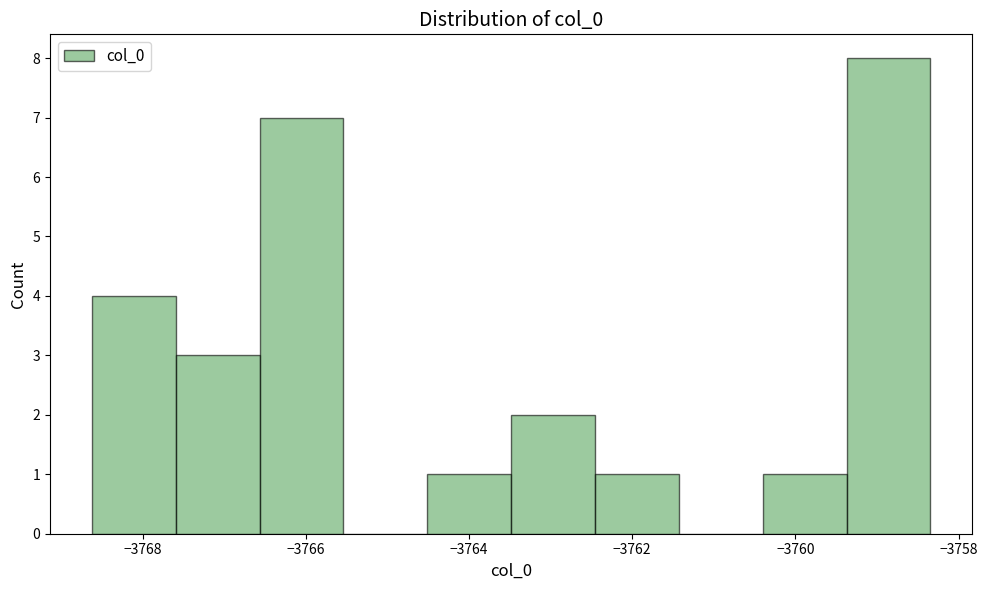

What is the height of the bar covering -3760.4 to -3759.4 on the x-axis? Neither the bar edges nor the heights are printed on the chart, so give them approximately, as read against the axes.

1